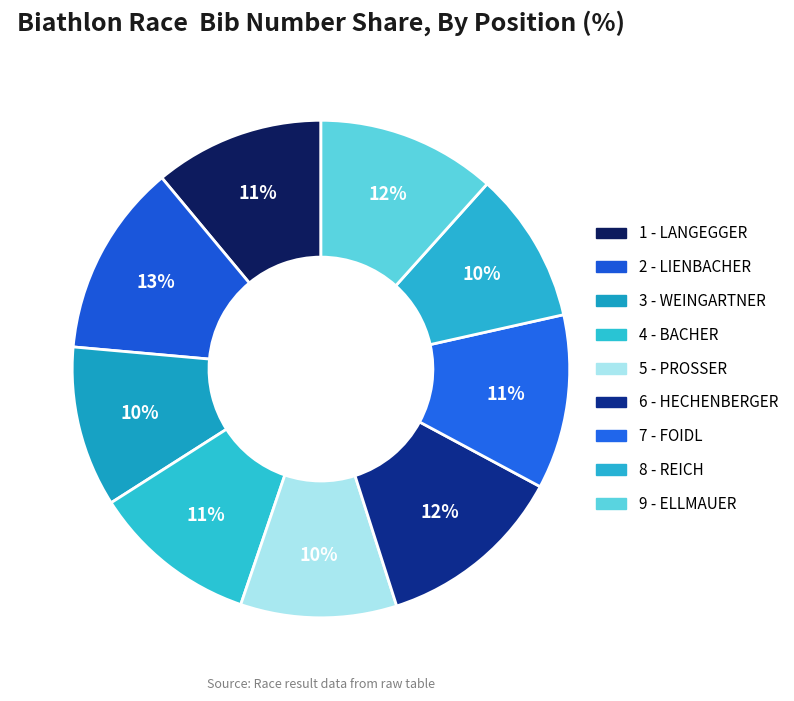

Is there any slice that represents more than half of the pie?

No